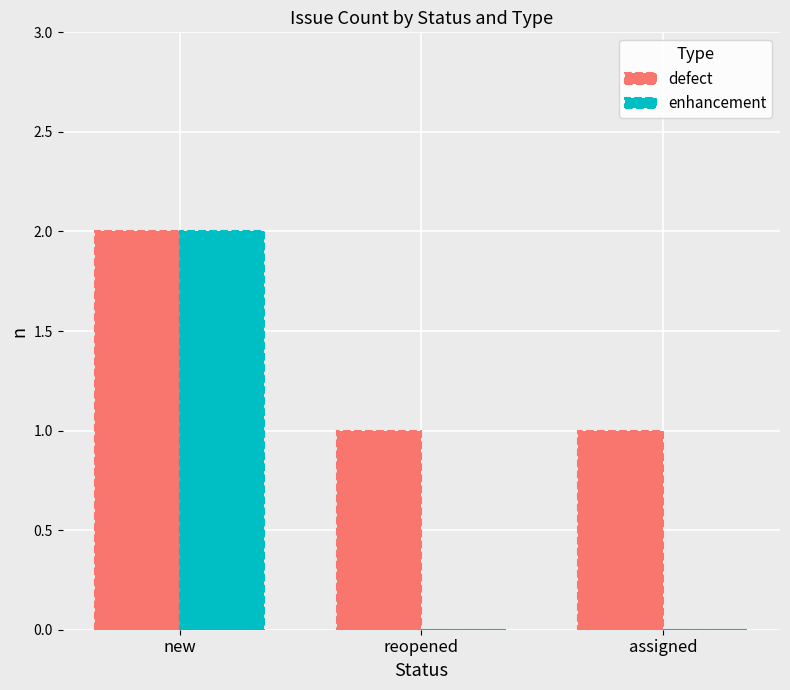

Are the bars horizontal?

No